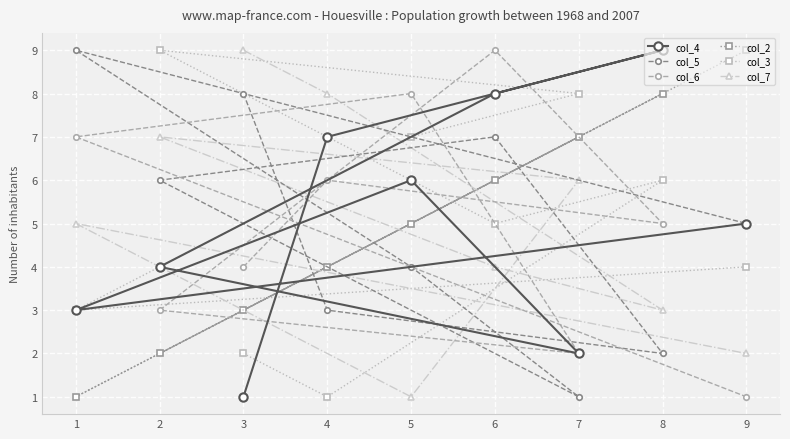

What is the difference between the highest and lowest values at 3?

8